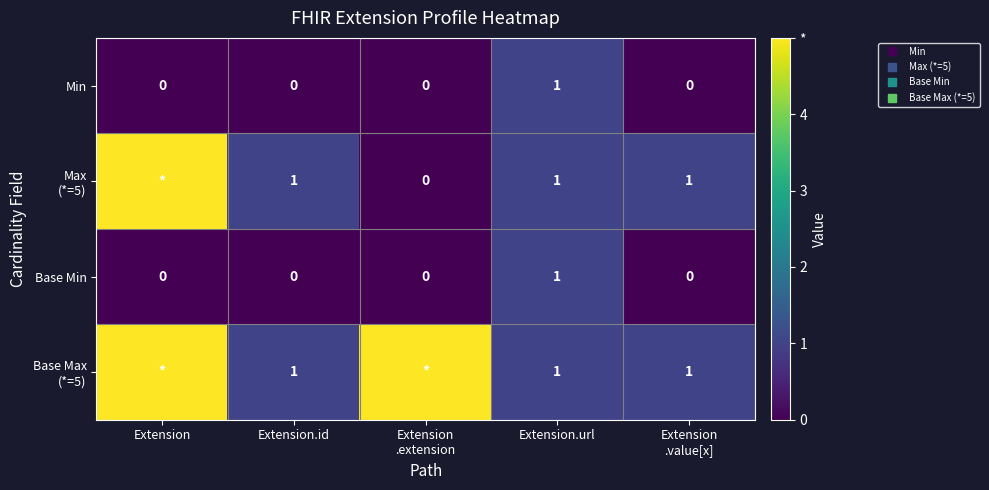

Which series has the largest total across all categories?

Base Max (*=5)